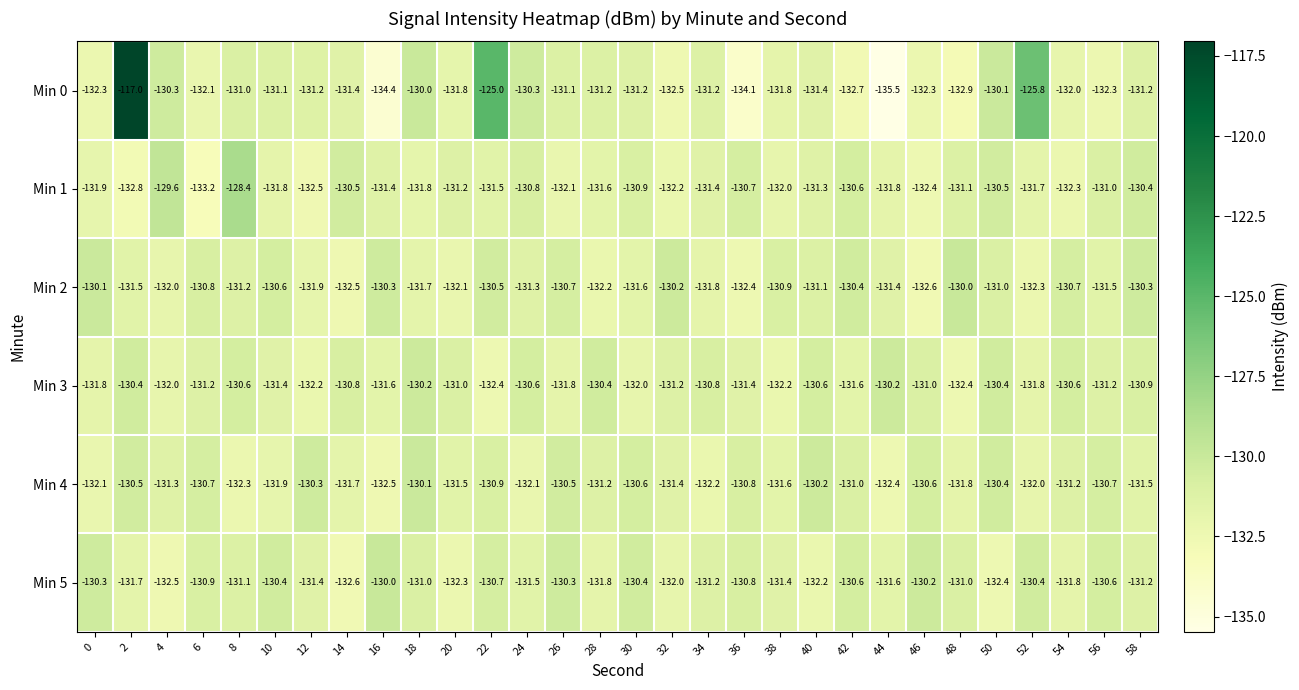

At which category is the sum across all series the highest?

2